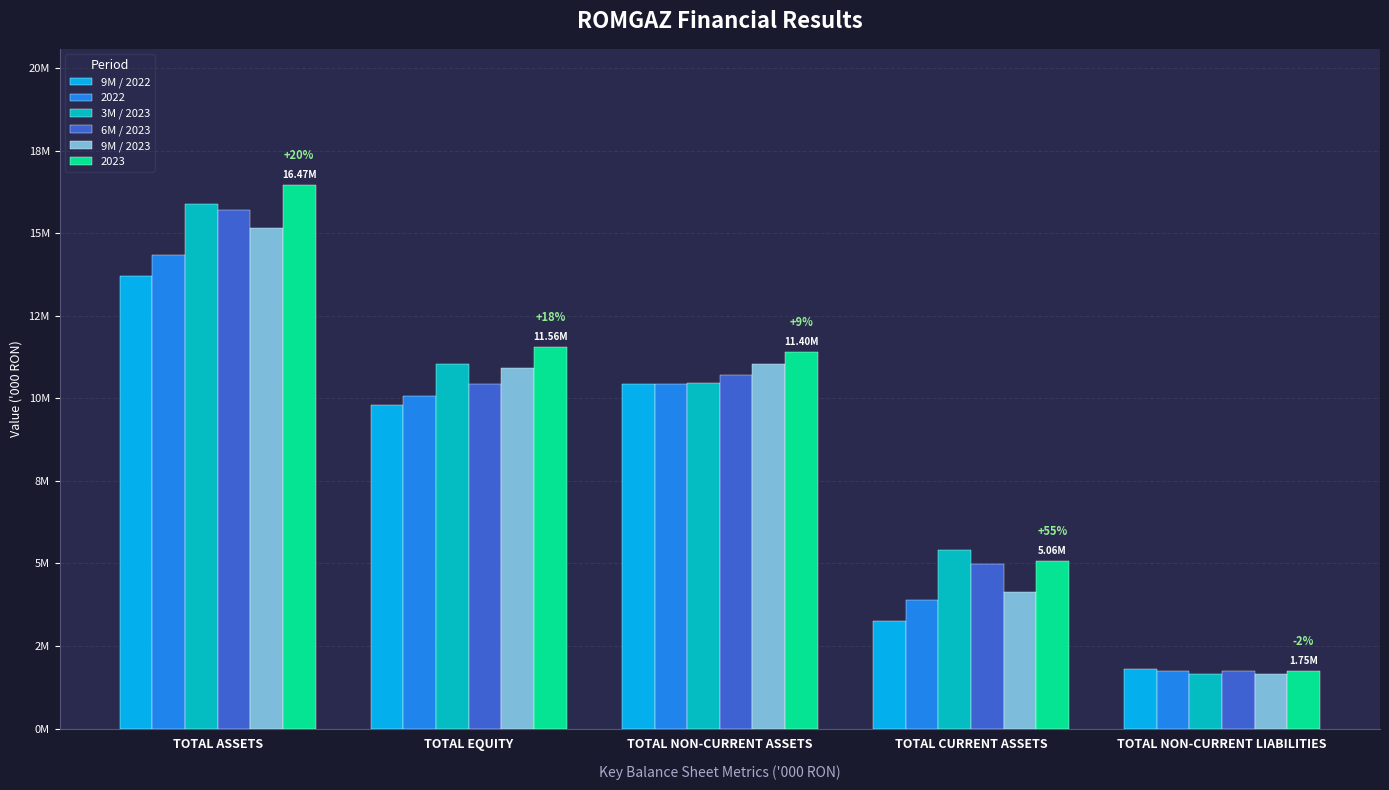

At which label does 9M / 2023 reach its peak?

TOTAL ASSETS